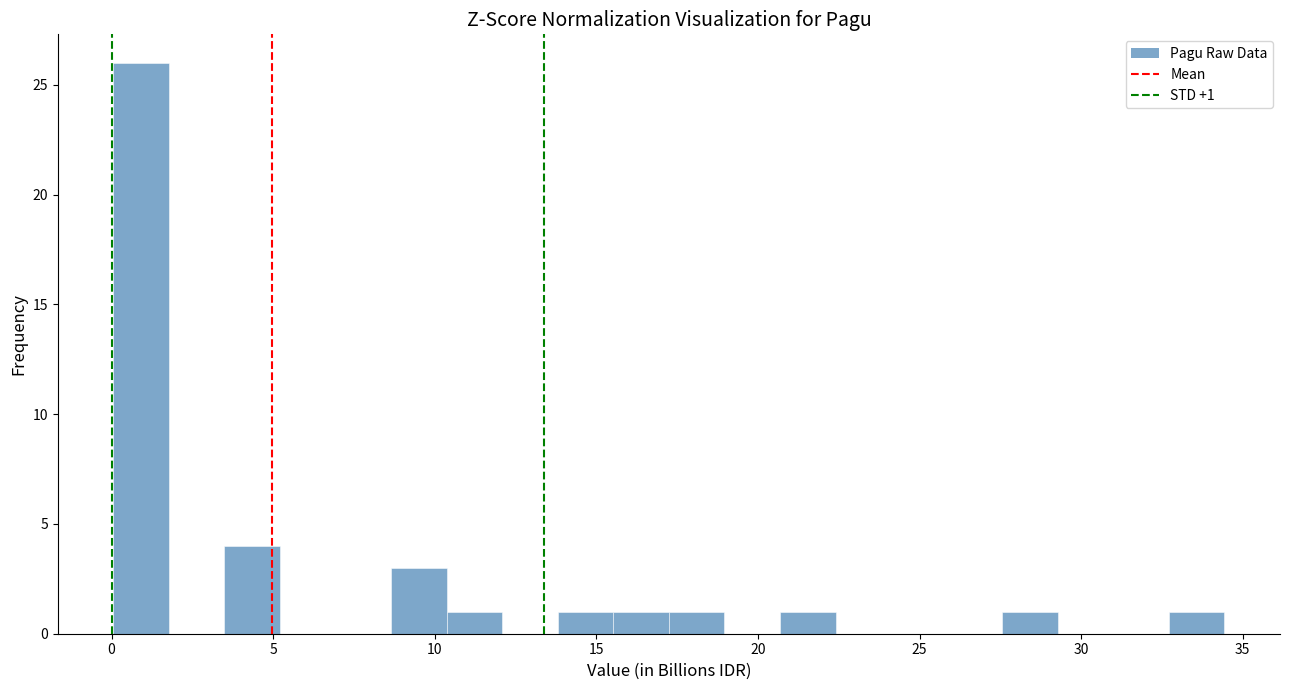

Around what value on the x-axis is the tallest bar? Give the approximate position of its centre, as read against the axis.

1.0